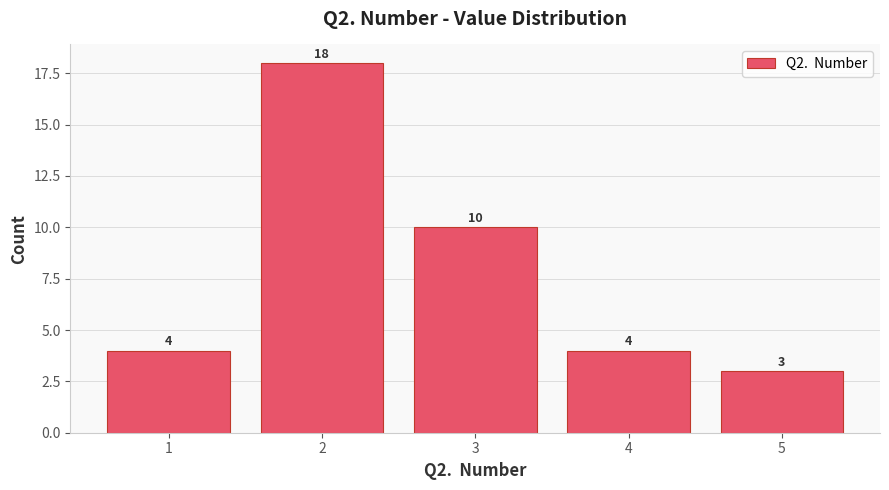

How many values are below 4?

1